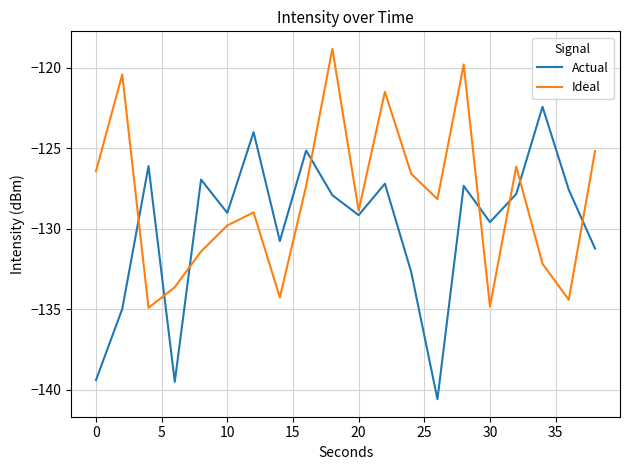

How many lines are shown in the chart?

2